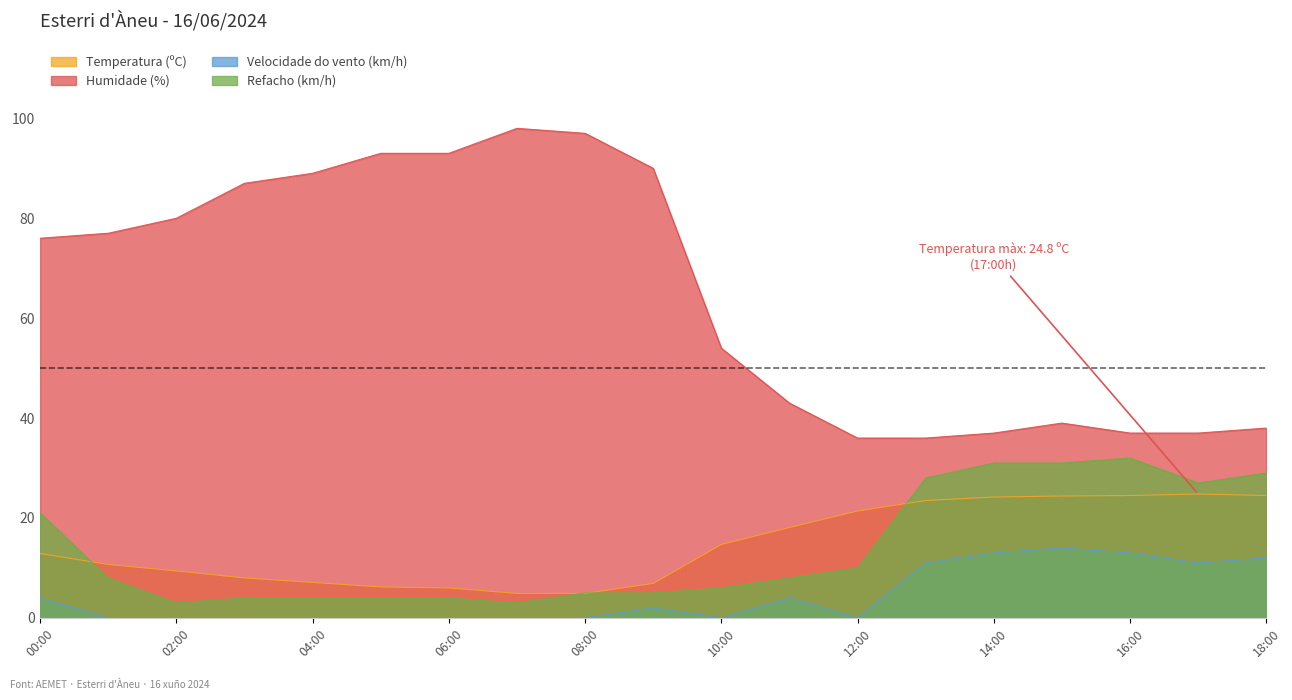

True or false: Humidade (%) has a value of 108.0 at 01:00.

False